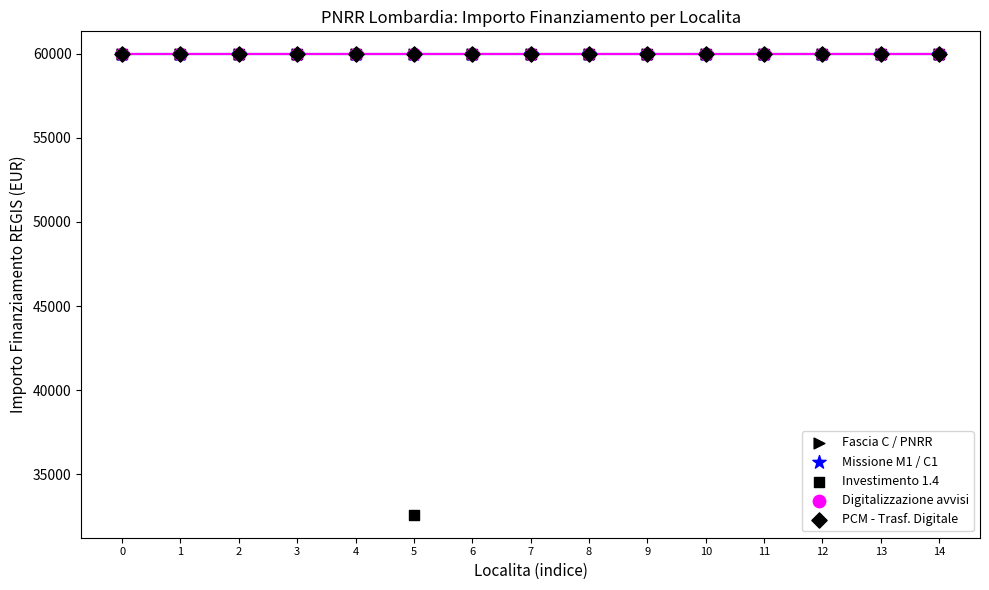

Which series contains the lowest Y value?

Investimento 1.4